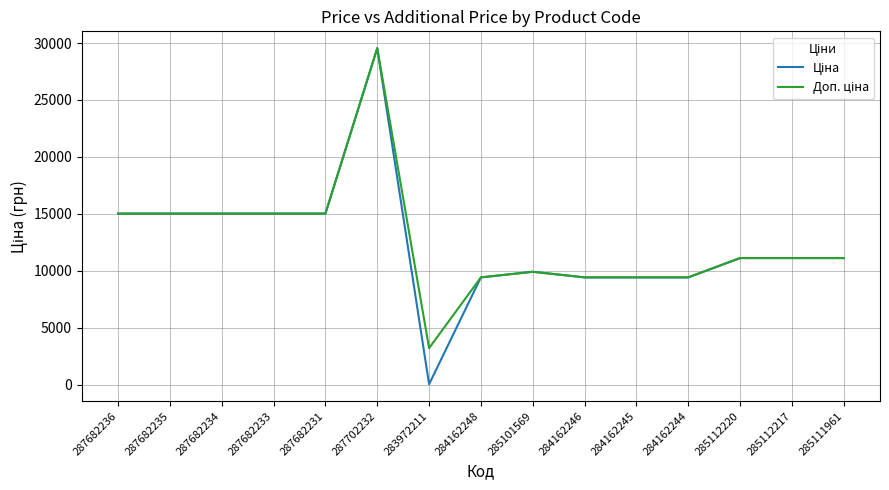

What is the total value across all series at 287682234?

30038.4